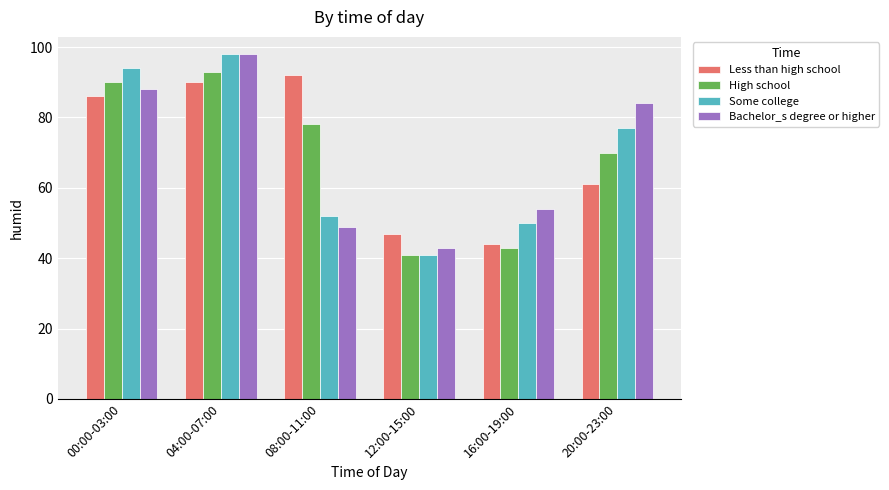

The High school series shows 93 at 04:00-07:00. True or false?

True